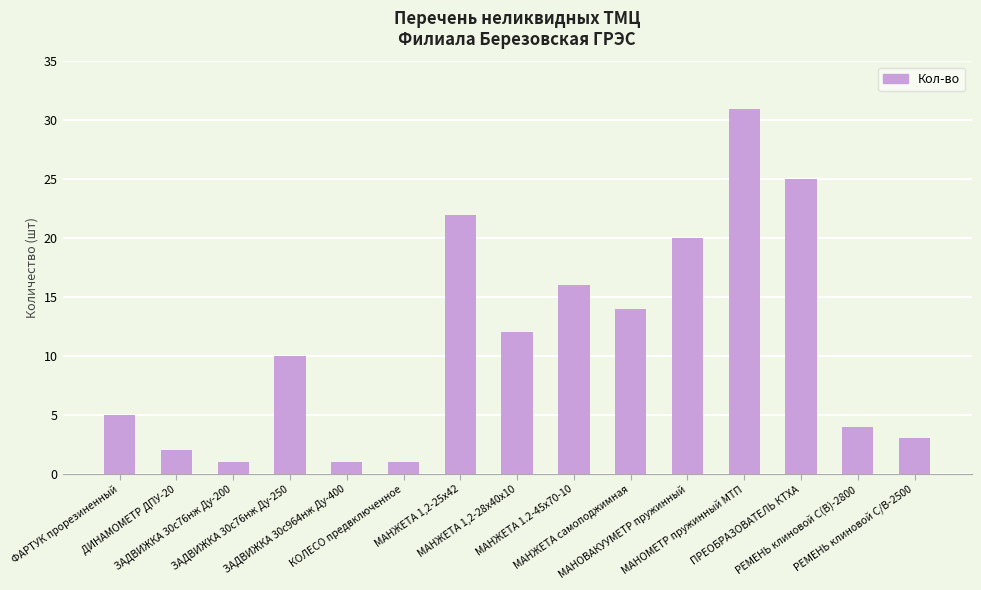

What is the difference between the values at МАНОВАКУУМЕТР пружинный and МАНОМЕТР пружинный МТП?

11